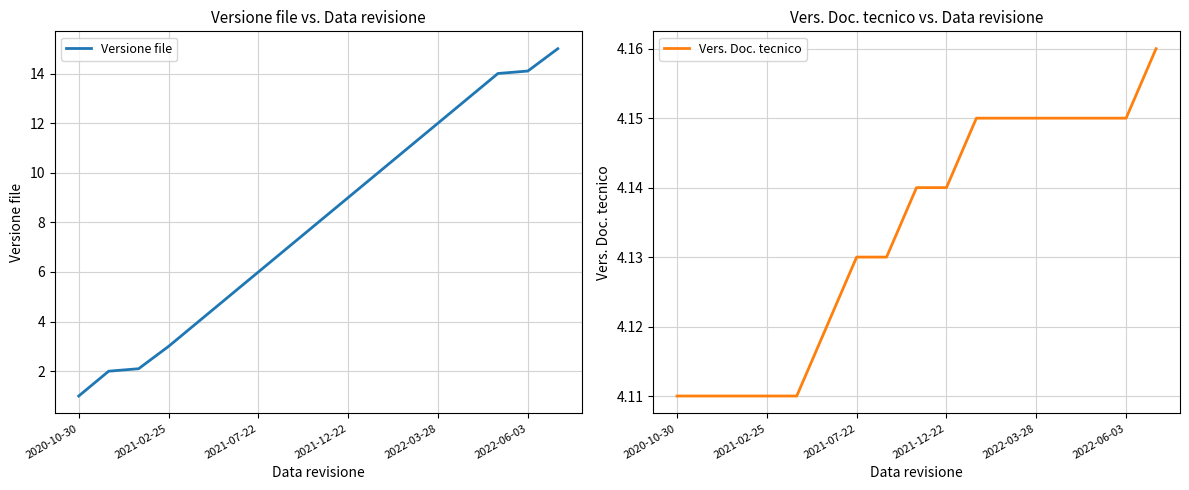

True or false: Versione file has a value of 0.6 at 2020-10-30.

False